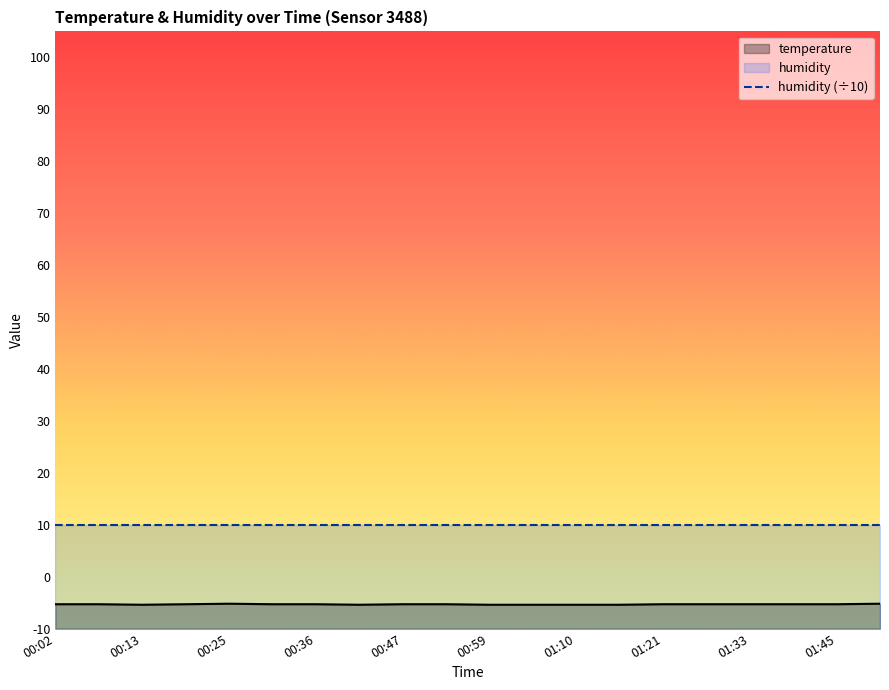

Which category has the highest value across all series?

00:02